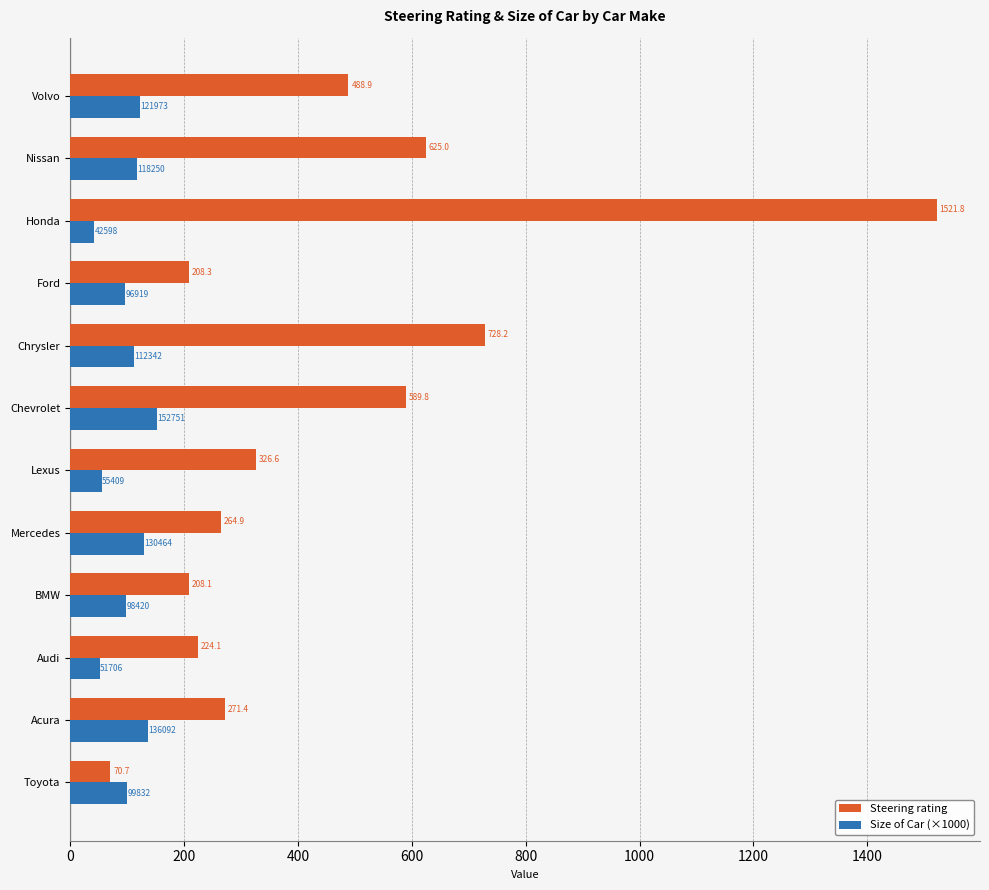

At which category is the sum across all series the highest?

Honda